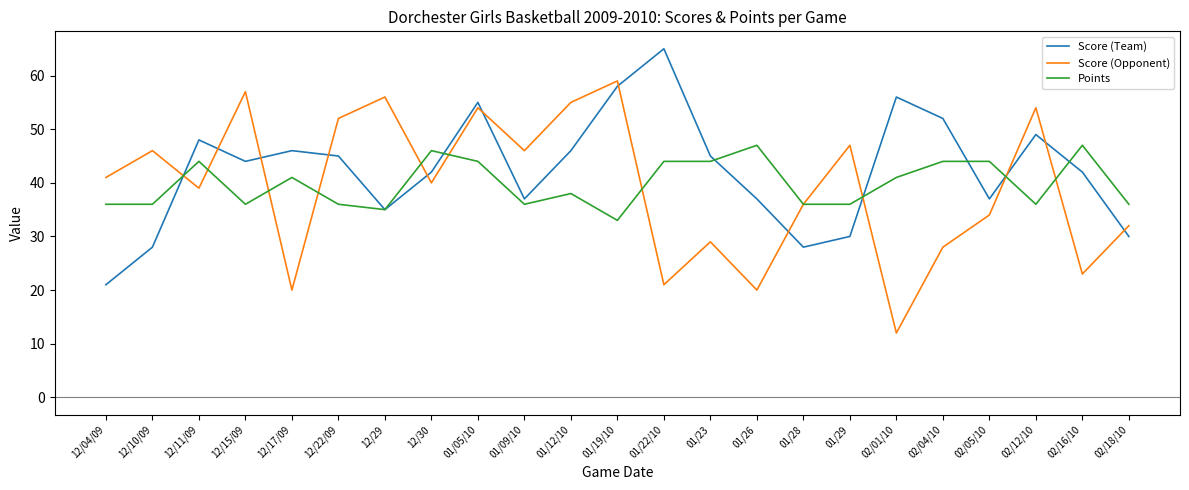

Reading right to left, list all the values displayed in this chart.

Score (Team): 02/18/10=30	02/16/10=42	02/12/10=49	02/05/10=37	02/04/10=52	02/01/10=56	01/29=30	01/28=28	01/26=37	01/23=45	01/22/10=65	01/19/10=58	01/12/10=46	01/09/10=37	01/05/10=55	12/30=42	12/29=35	12/22/09=45	12/17/09=46	12/15/09=44	12/11/09=48	12/10/09=28	12/04/09=21
Score (Opponent): 02/18/10=32	02/16/10=23	02/12/10=54	02/05/10=34	02/04/10=28	02/01/10=12	01/29=47	01/28=36	01/26=20	01/23=29	01/22/10=21	01/19/10=59	01/12/10=55	01/09/10=46	01/05/10=54	12/30=40	12/29=56	12/22/09=52	12/17/09=20	12/15/09=57	12/11/09=39	12/10/09=46	12/04/09=41
Points: 02/18/10=36	02/16/10=47	02/12/10=36	02/05/10=44	02/04/10=44	02/01/10=41	01/29=36	01/28=36	01/26=47	01/23=44	01/22/10=44	01/19/10=33	01/12/10=38	01/09/10=36	01/05/10=44	12/30=46	12/29=35	12/22/09=36	12/17/09=41	12/15/09=36	12/11/09=44	12/10/09=36	12/04/09=36